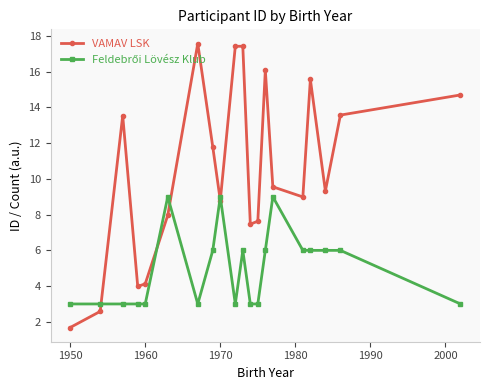

Which series has the widest spread of values?

VAMAV LSK